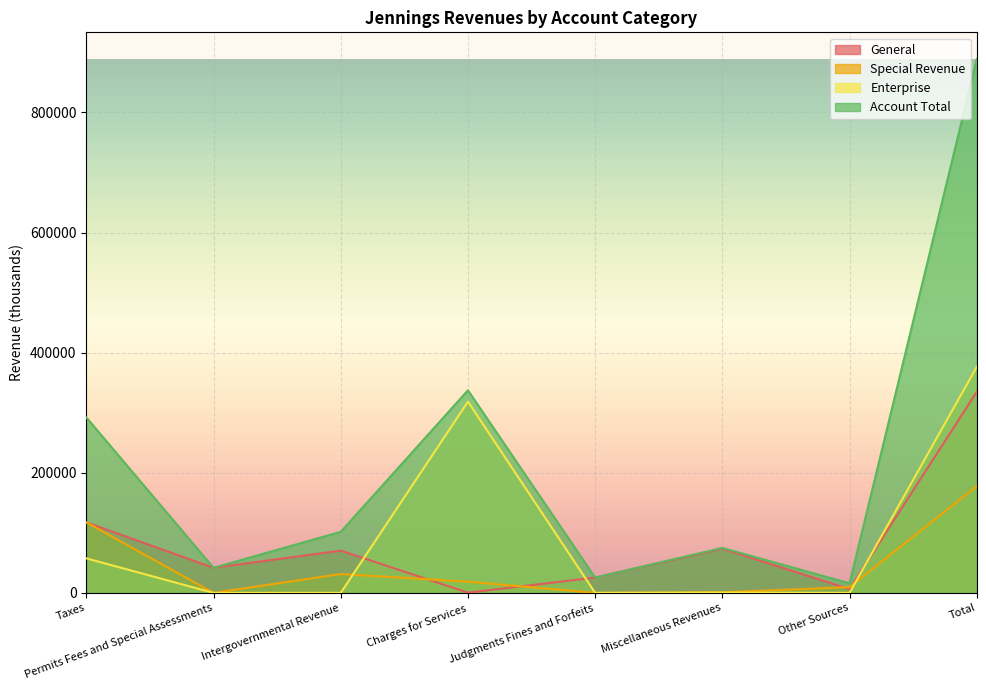

True or false: Special Revenue and Account Total intersect in this chart.

False